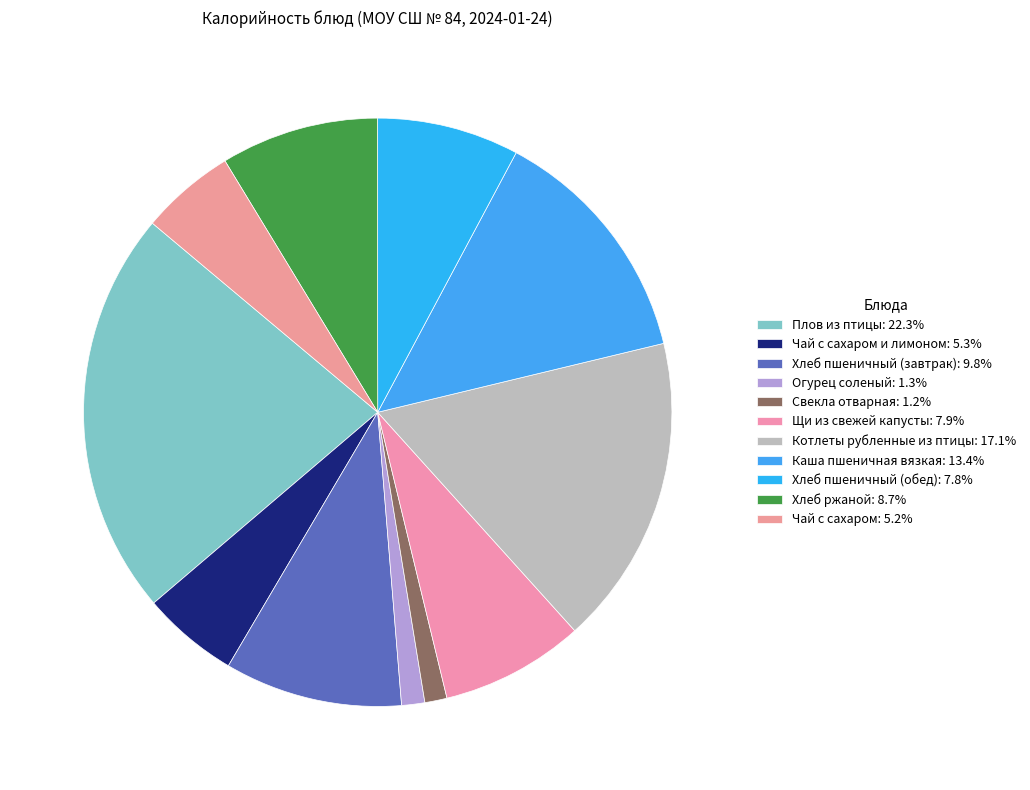

To the nearest percent, what is the difference between the largest and smallest slice percentages?

21%